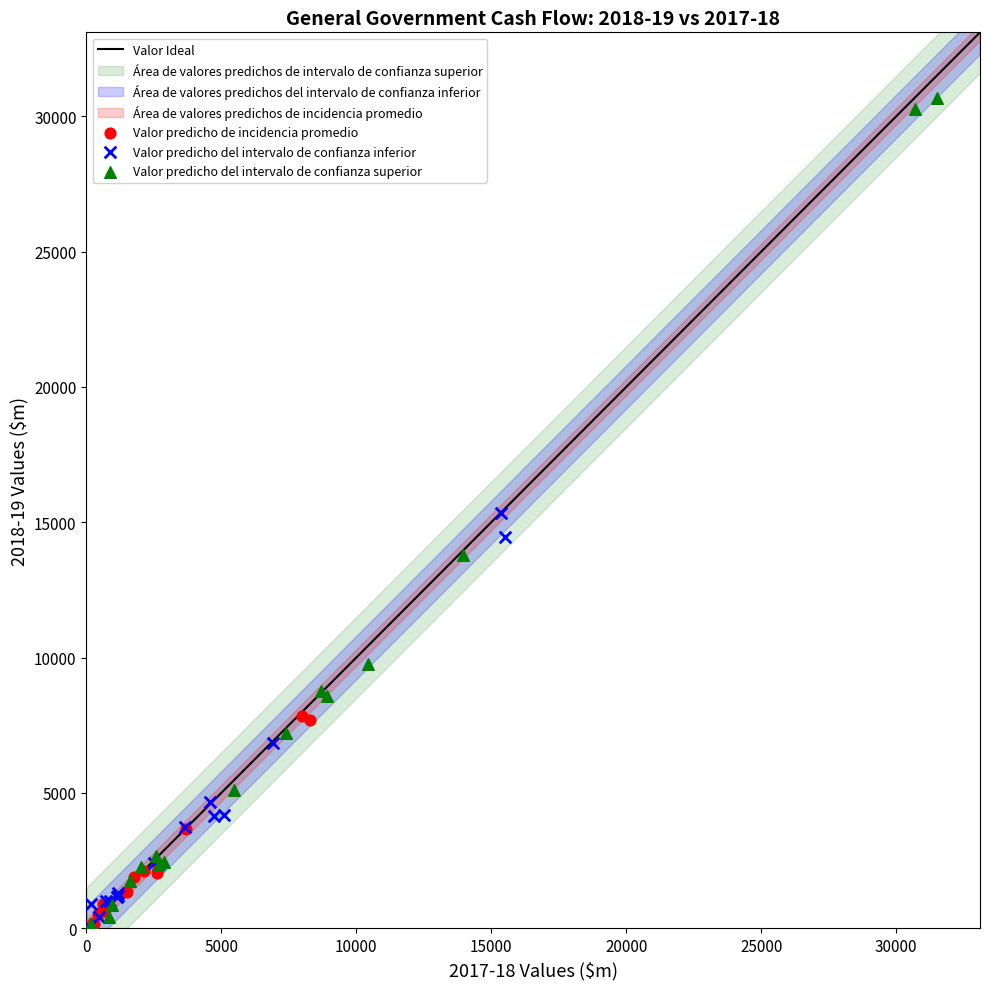

Which series reaches the maximum Y coordinate?

Valor predicho del intervalo de confianza superior